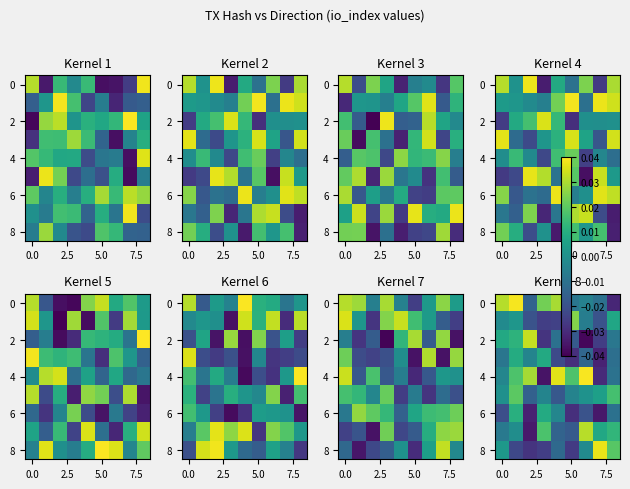

Count the number of data series in this chart.

9